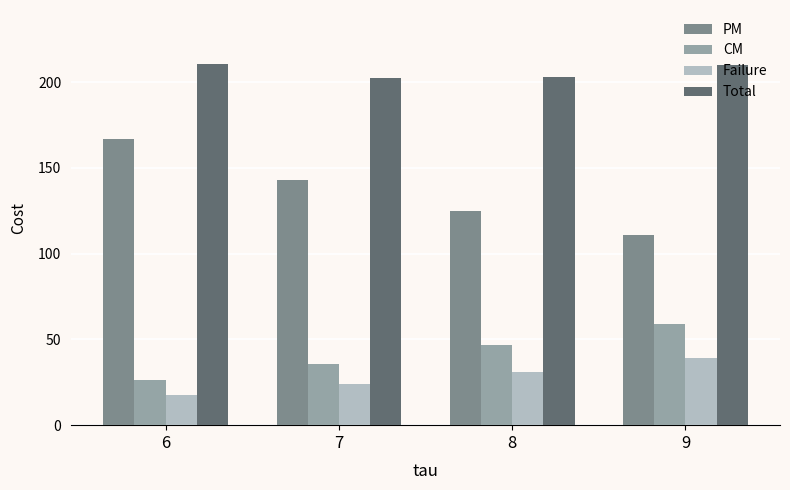

What is the total value across all series at 6?

421.0